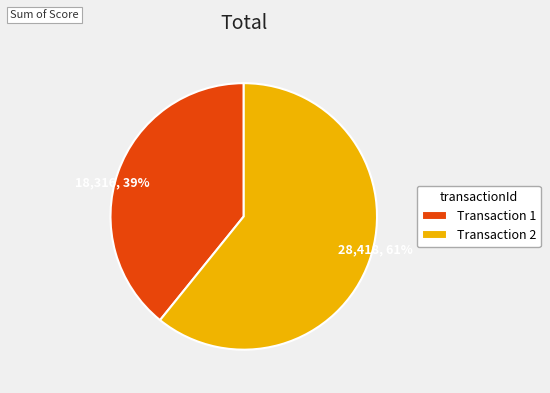

Which category has the biggest portion of the pie?

Transaction 2